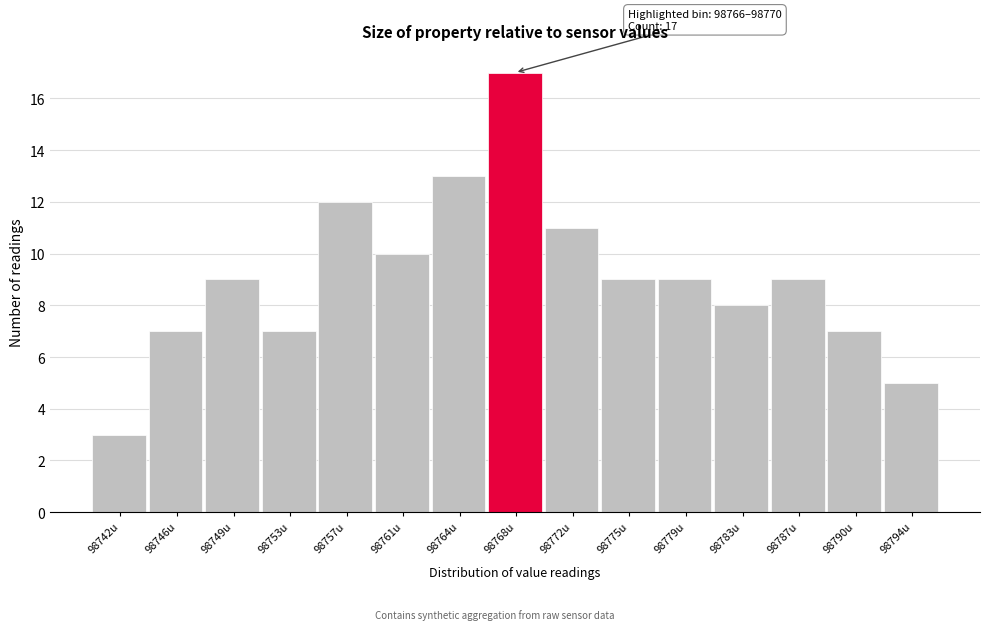

Over which range of the x-axis is the bar tallest?

98766.0 to 98770.0